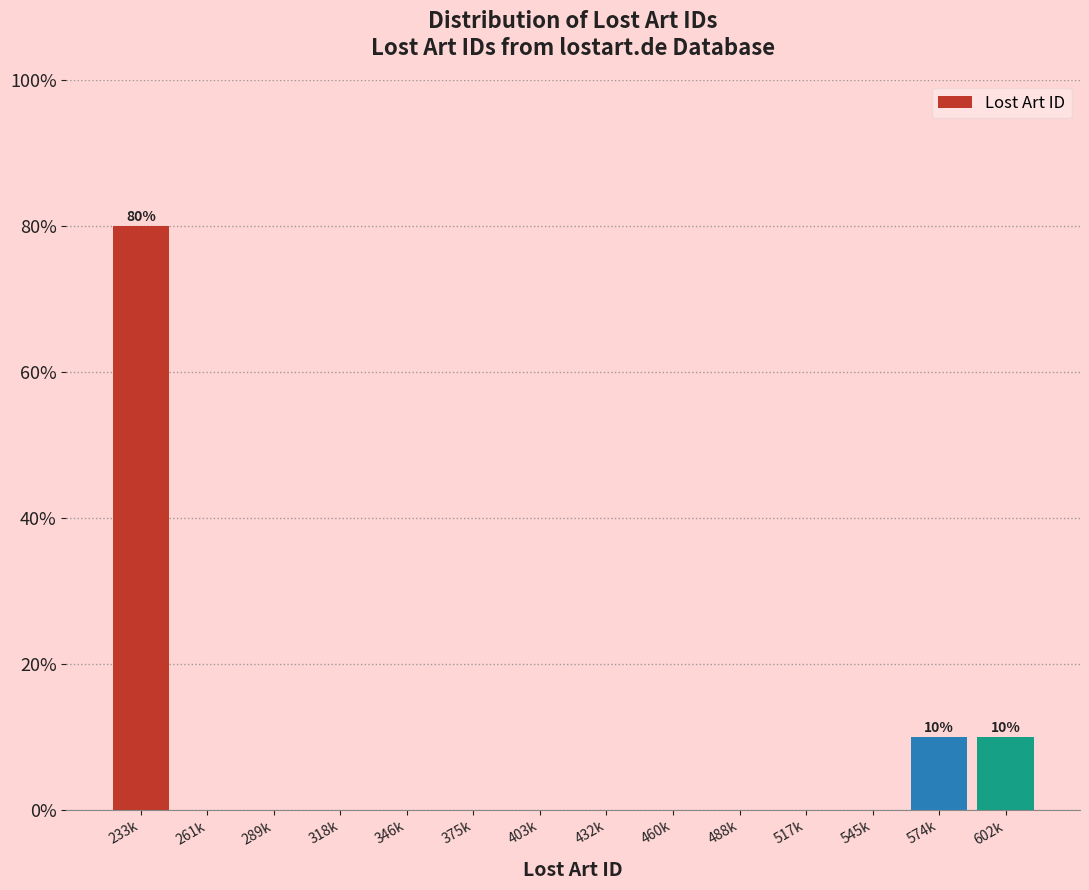

Reading left to right, list all the values displayed in this chart.

233k=80	261k=0	289k=0	318k=0	346k=0	375k=0	403k=0	432k=0	460k=0	488k=0	517k=0	545k=0	574k=10	602k=10